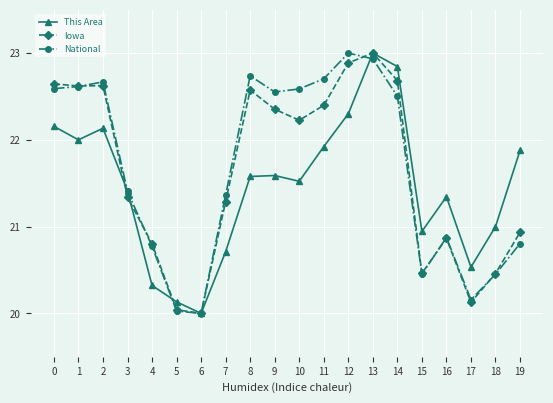

What is the sum of all This Area values?

429.3